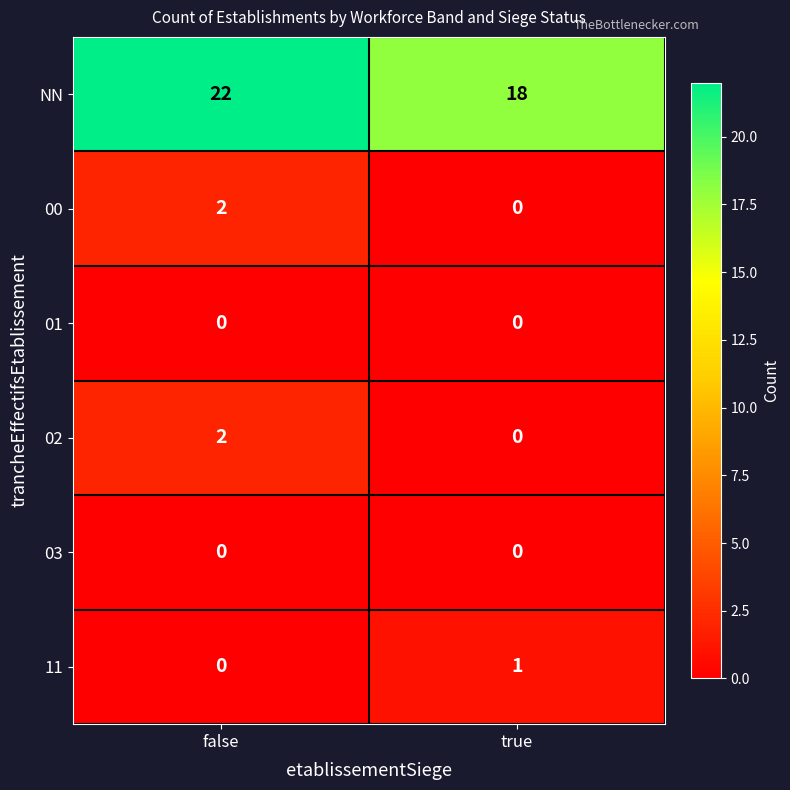

Reading right to left, what are all the values shown in this chart?

NN: true=18	false=22
00: true=0	false=2
01: true=0	false=0
02: true=0	false=2
03: true=0	false=0
11: true=1	false=0